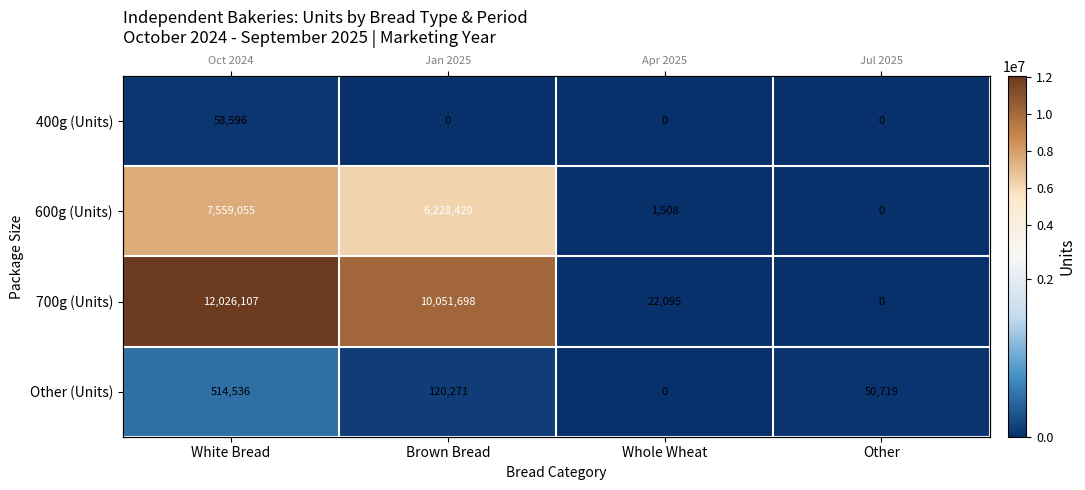

Which series has the largest total across all categories?

700g (Units)